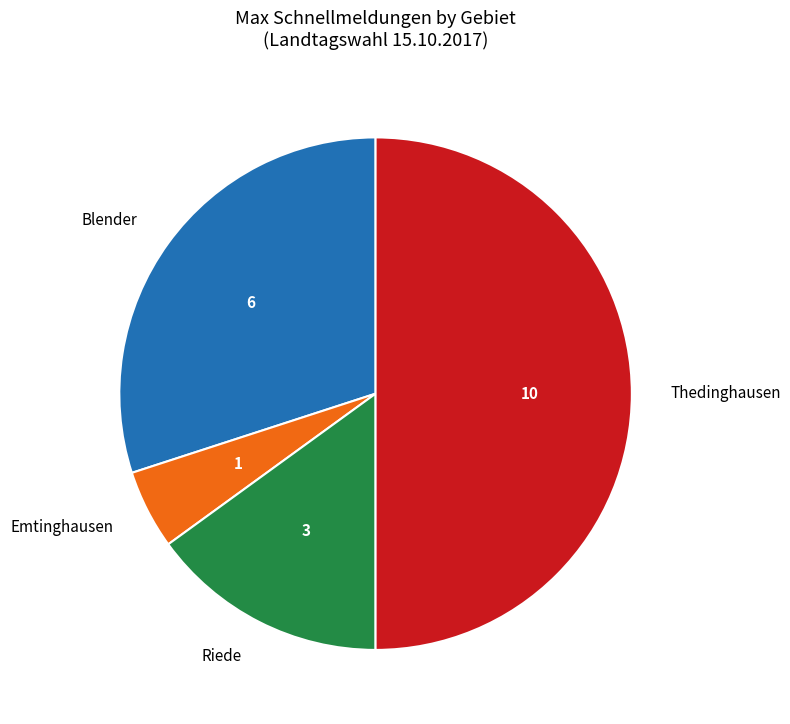

Is the sum of Riede and Emtinghausen greater than half?

No